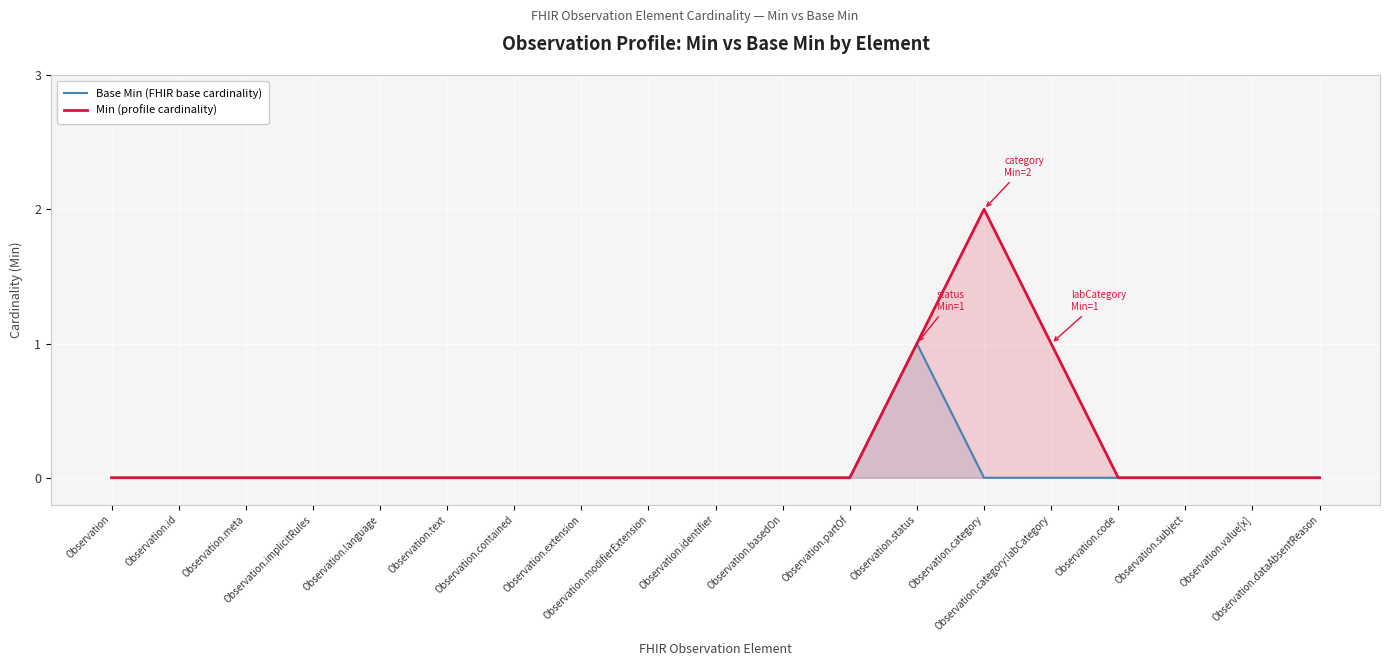

In Min (profile cardinality), how many points are higher than both neighbors (excluding endpoints)?

1